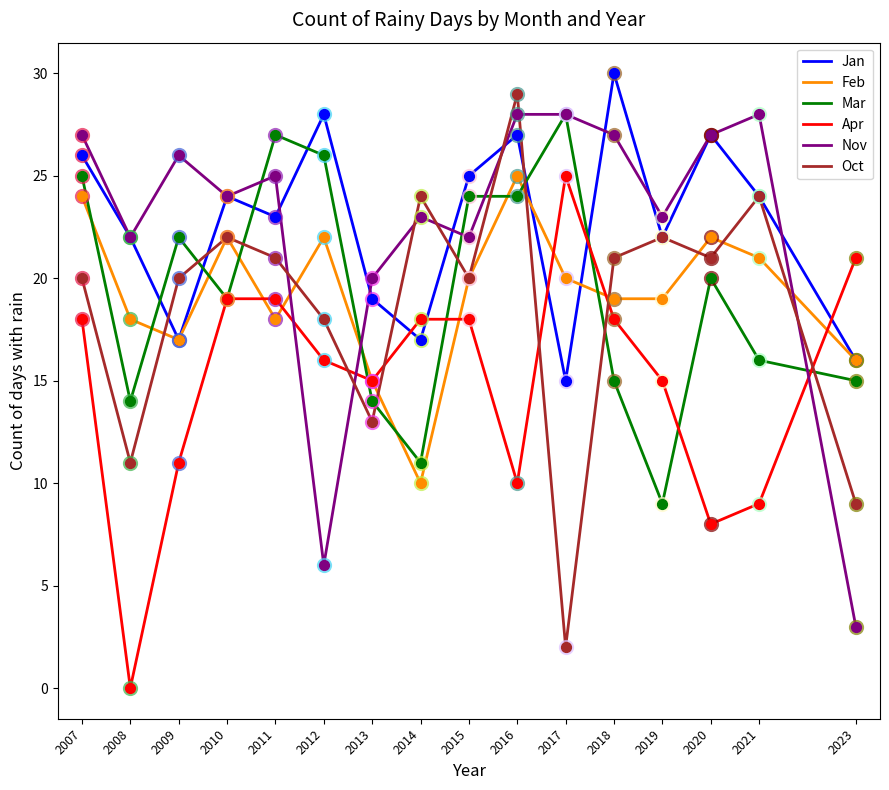

What is the difference between the highest and lowest values at 2017?

26